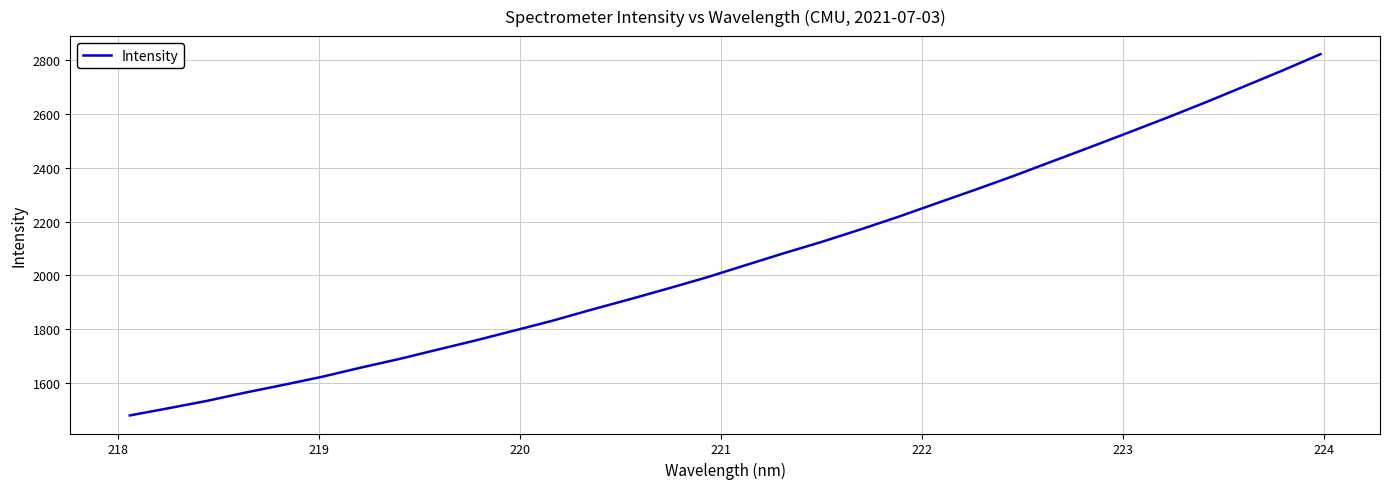

How many lines are shown in the chart?

1